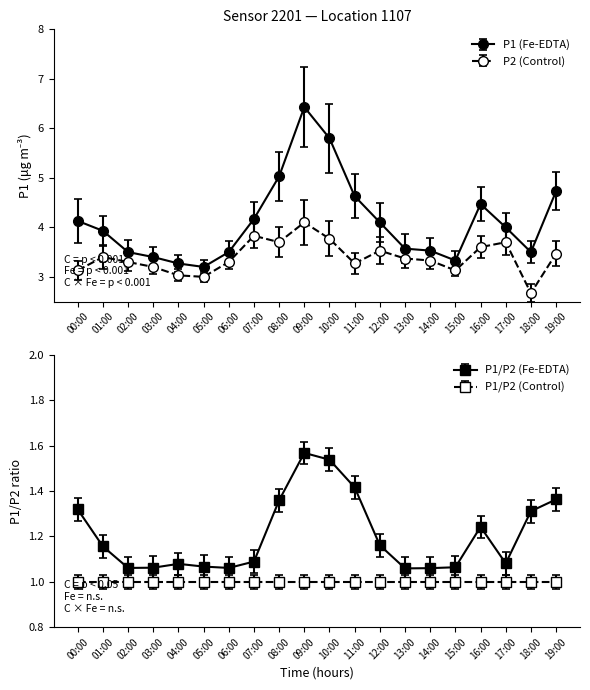

Rank the series at 00:00 from highest to lowest value.

P1, P2